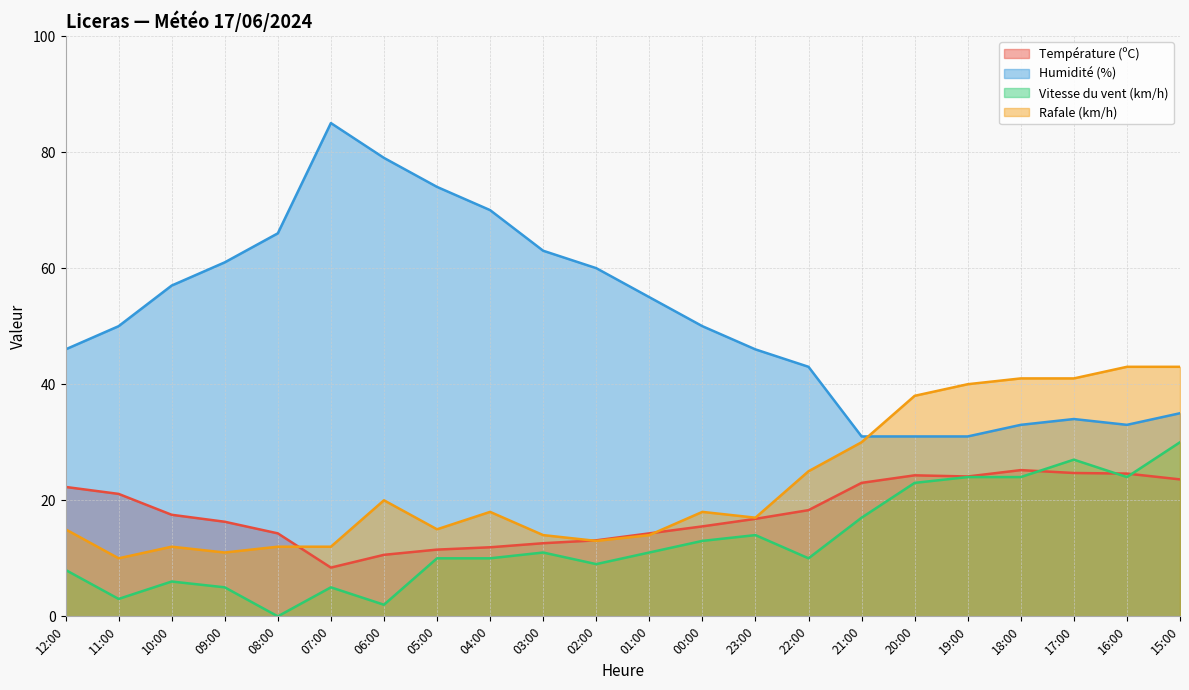

Between 11:00 and 09:00, which series saw the biggest shift?

Humidité (%)